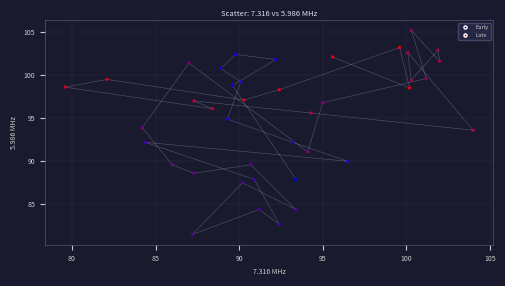

What is the range of X values (max minus min)?

24.4